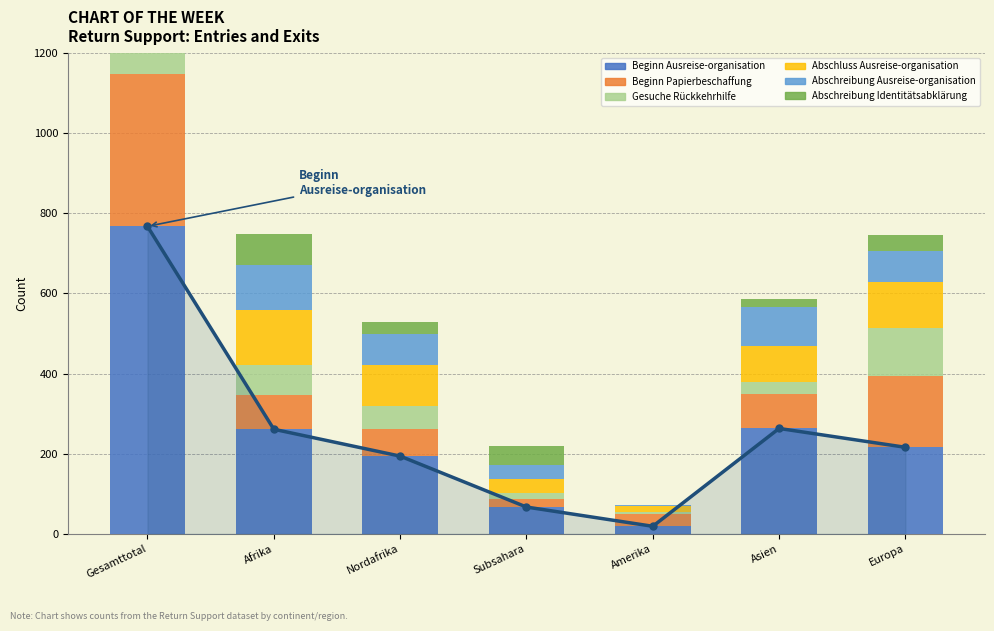

Count the number of categories in the chart.

7